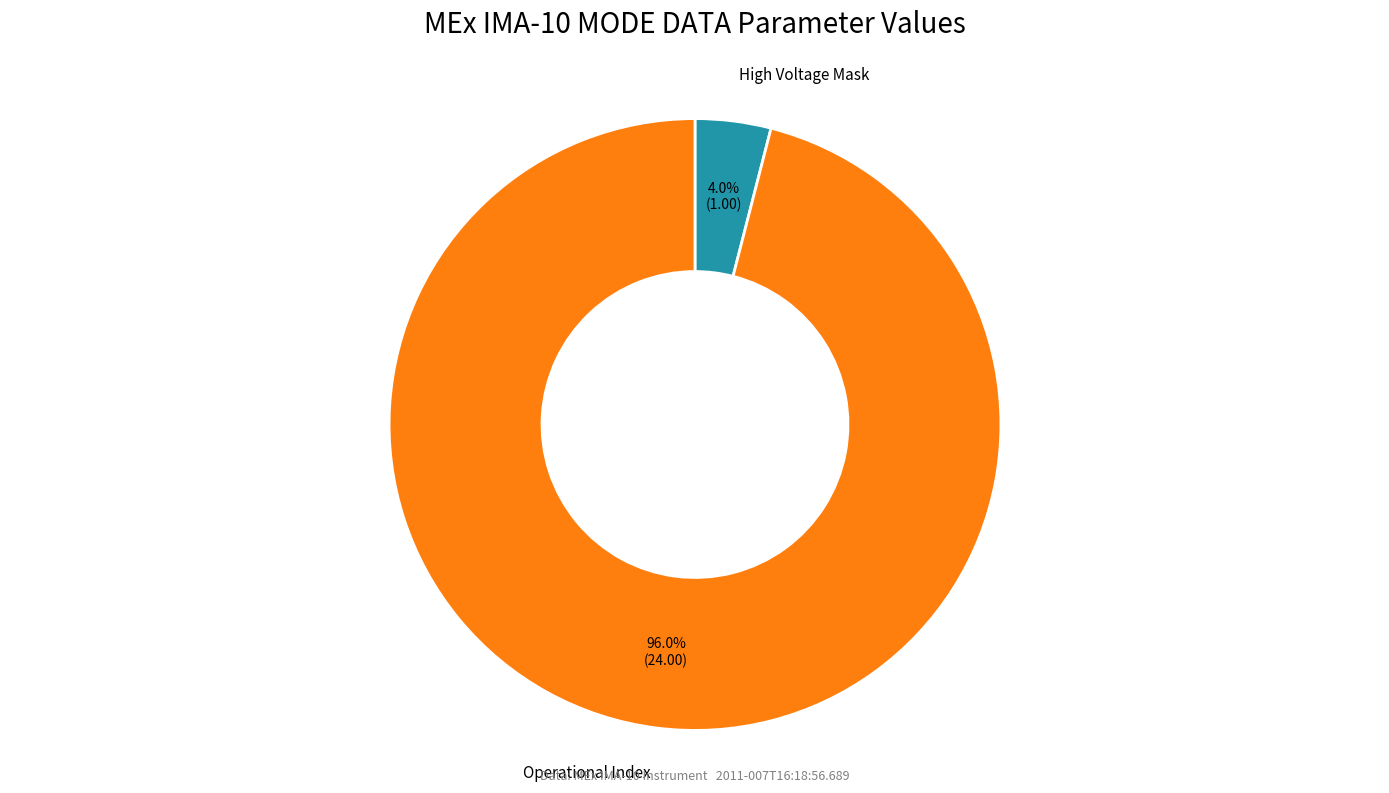

Count the number of slices in the pie.

2